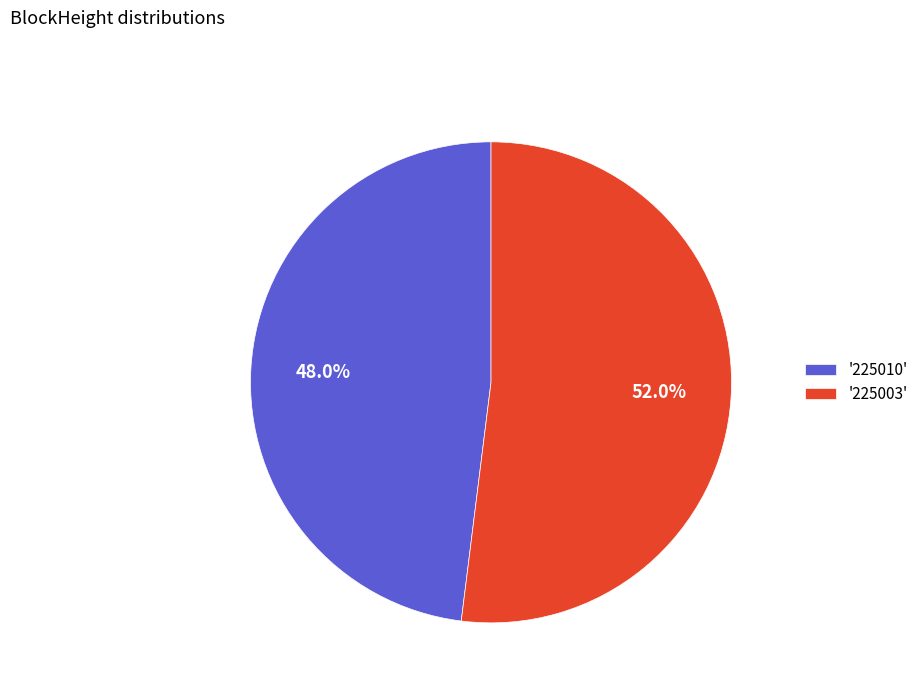

Is there any slice that represents more than half of the pie?

Yes